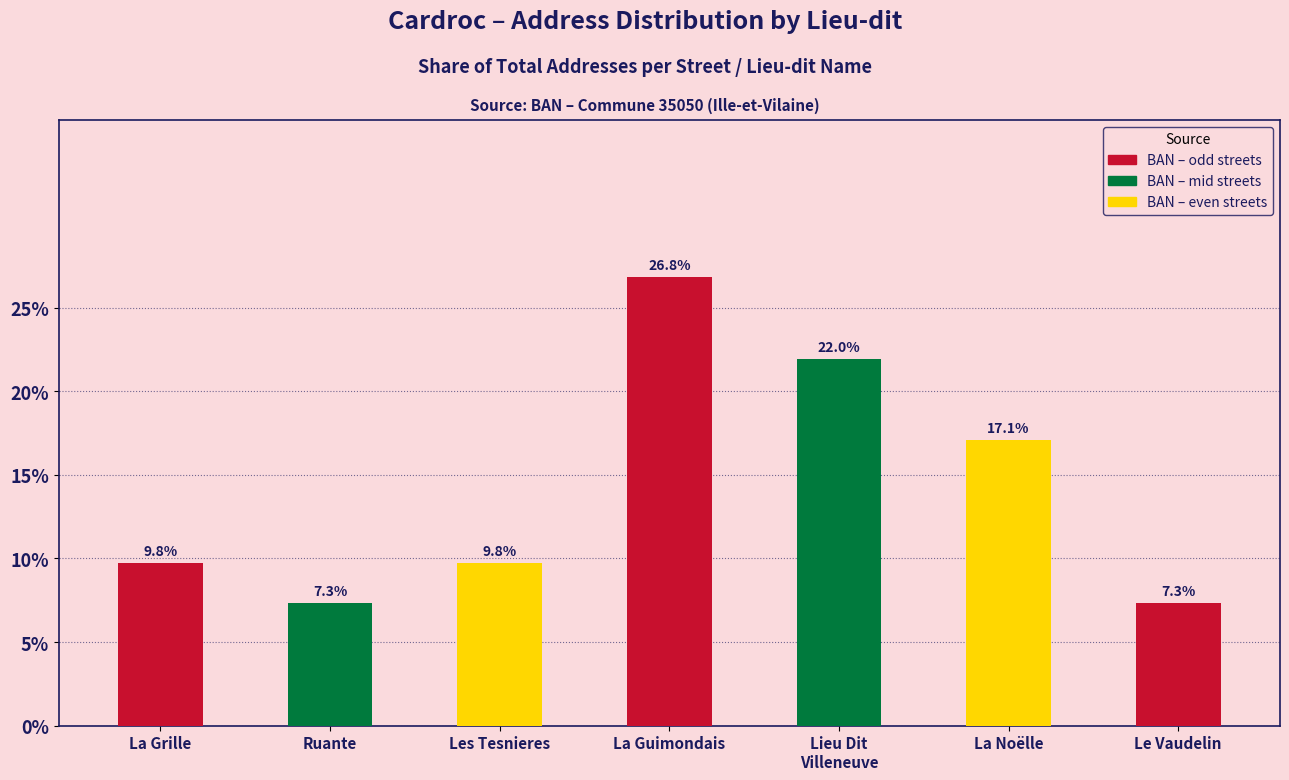

Is it true that BAN – odd streets equals 9.7 at Le Vaudelin?

False